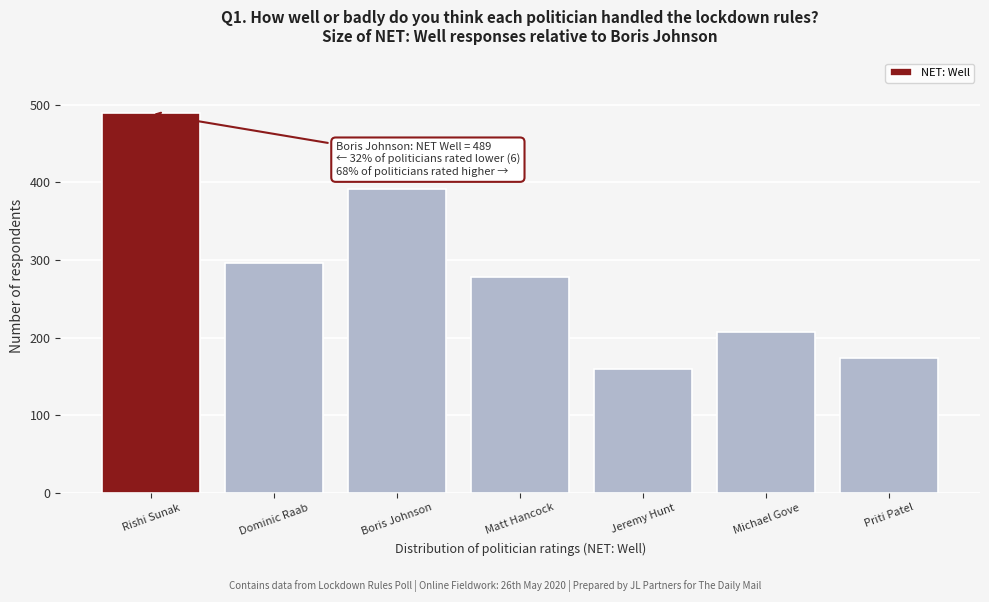

Reading left to right, what are all the values shown in this chart?

489	296	392	278	160	207	174